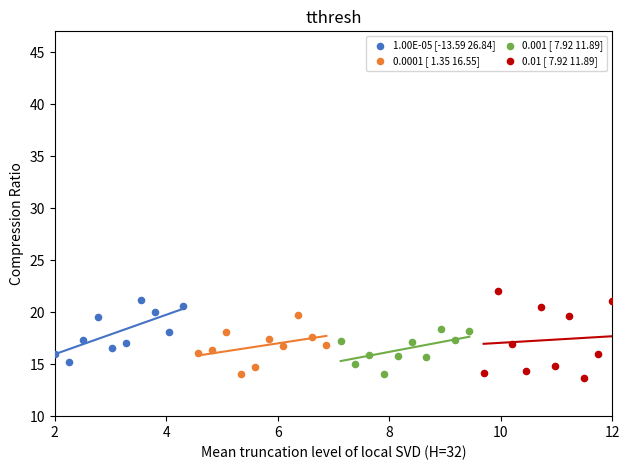

Which series reaches the minimum Y coordinate?

0.01 [ 7.92 11.89]